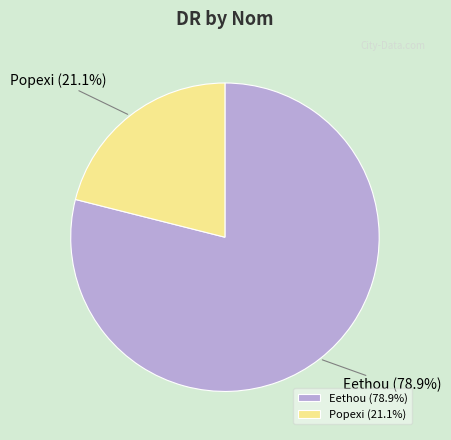

How many segments does this pie chart have?

2